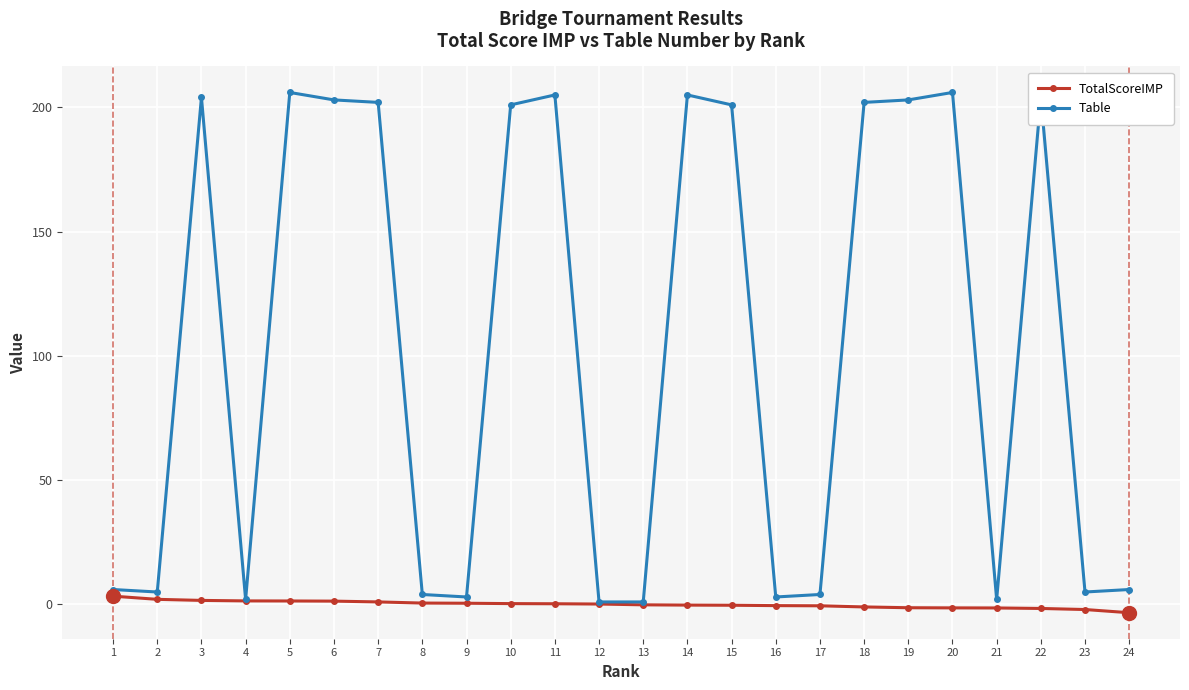

What is the lowest value of the TotalScoreIMP series?

-3.3